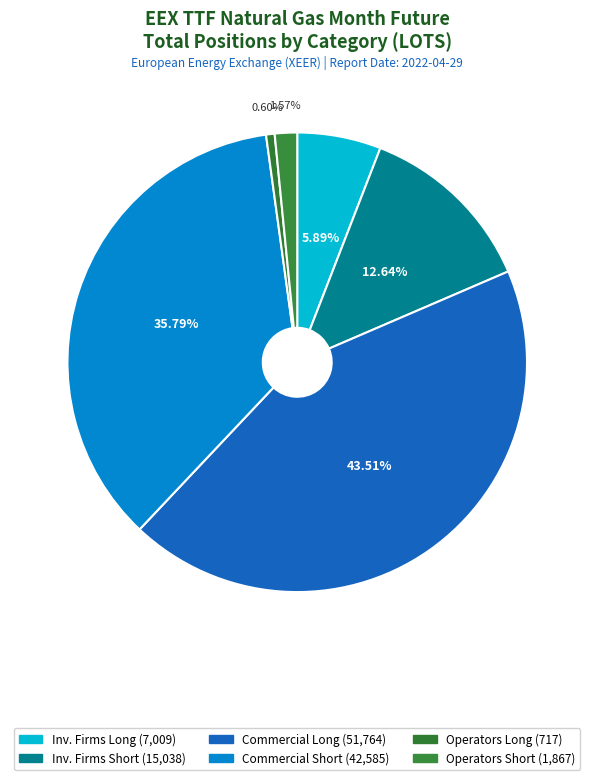

What is the largest slice in the pie chart?

Commercial Undertakings (Long)